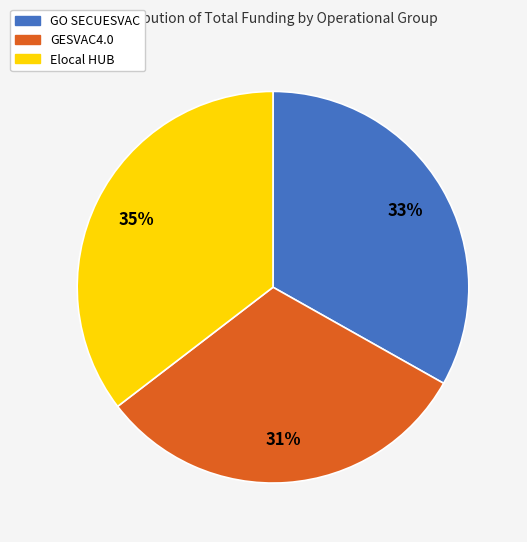

What percentage is the GO SECUESVAC slice, to the nearest percent?

33%